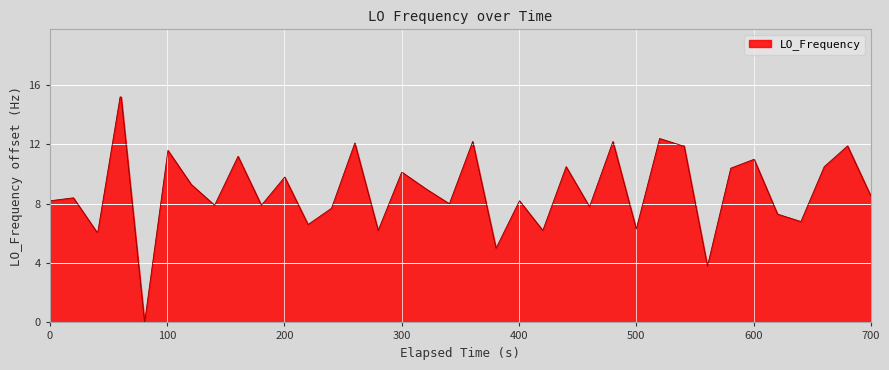

What is the greatest value displayed?

15.2